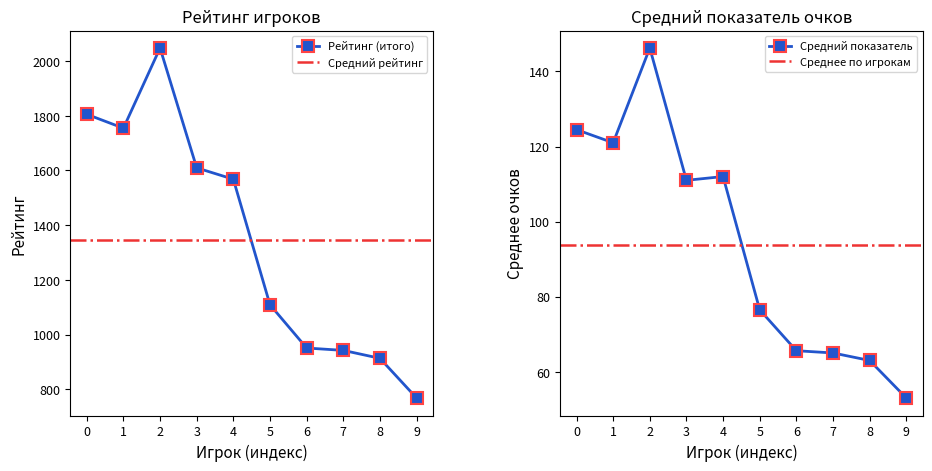

What is the value of the Рейтинг (итого) point at the 9th from the left?

913.5